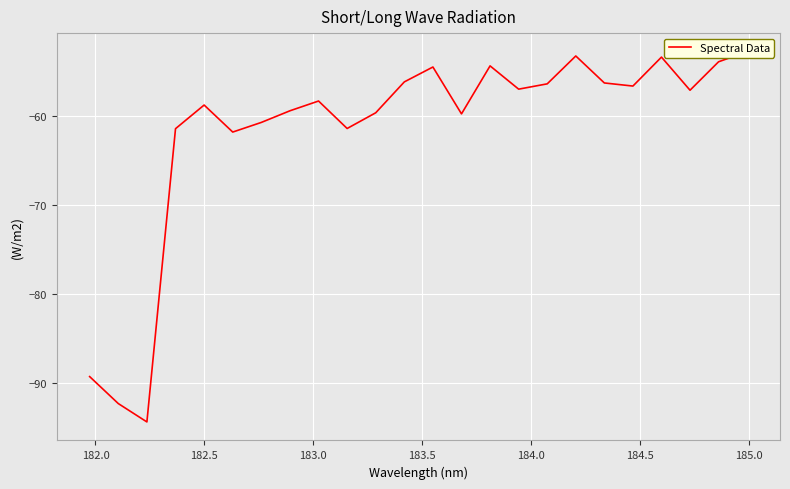

What is the difference between the maximum and minimum values?

41.5